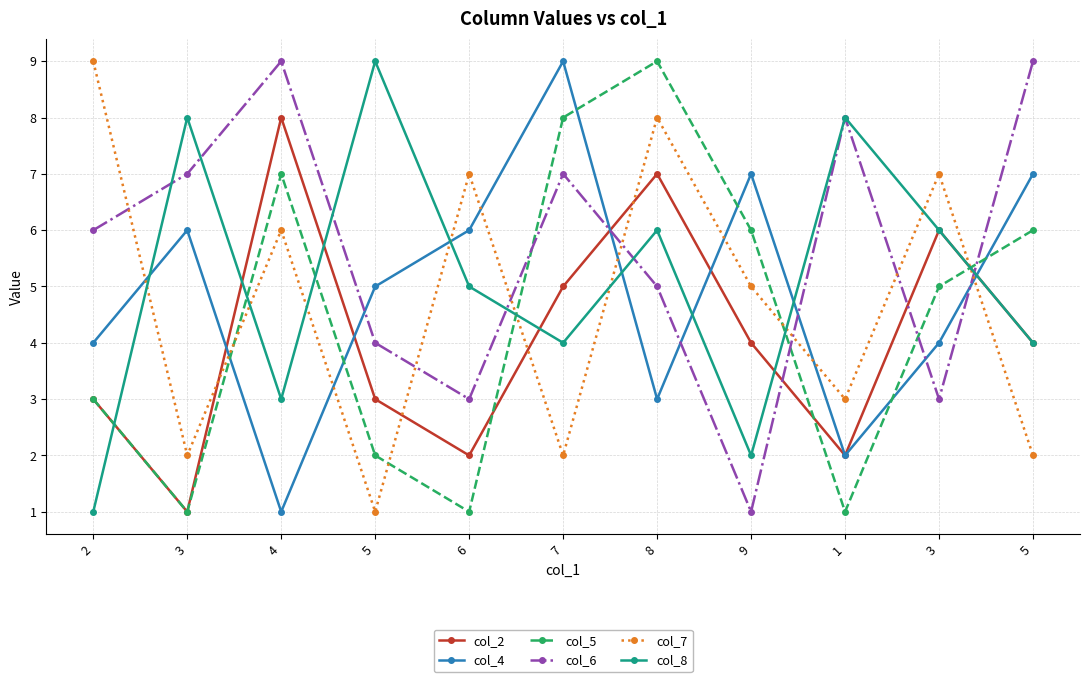

Reading left to right, what are all the values shown in this chart?

col_2: 3	1	8	3	2	5	7	4	2	6	4
col_4: 4	6	1	5	6	9	3	7	2	4	7
col_5: 3	1	7	2	1	8	9	6	1	5	6
col_6: 6	7	9	4	3	7	5	1	8	3	9
col_7: 9	2	6	1	7	2	8	5	3	7	2
col_8: 1	8	3	9	5	4	6	2	8	6	4